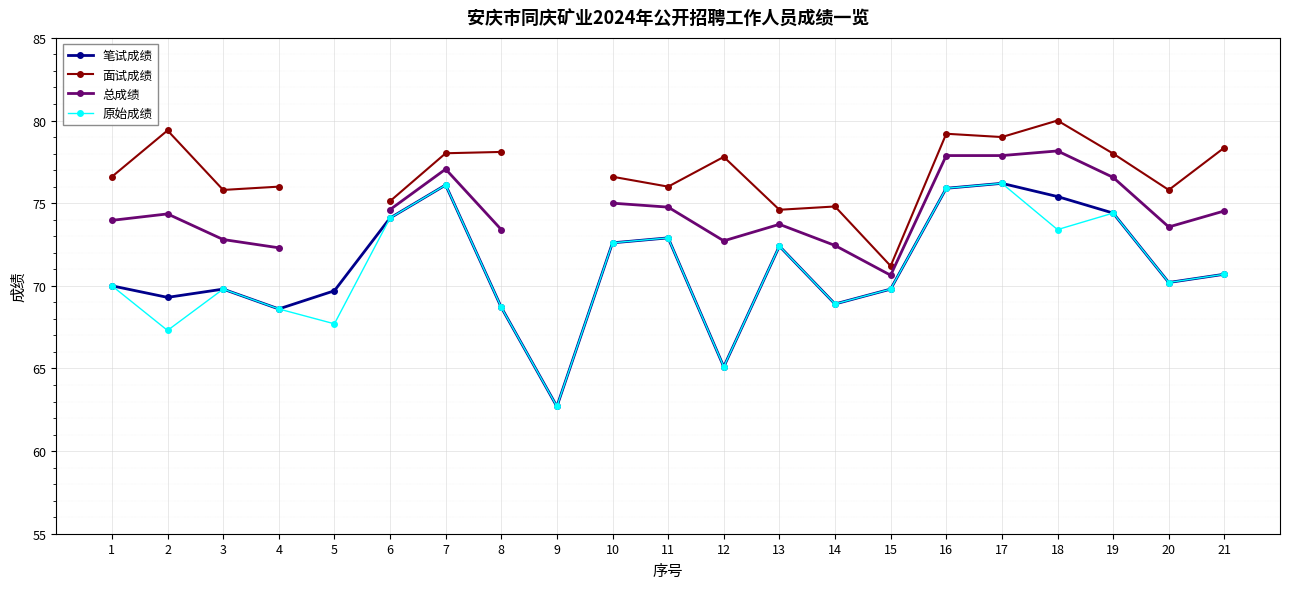

True or false: 总成绩 has a value of 102.9 at 17.

False